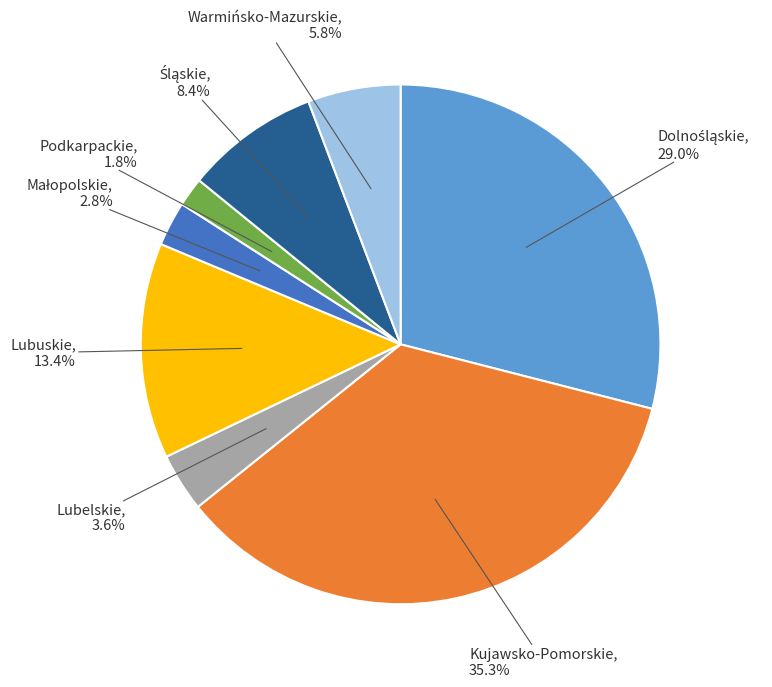

Is there any slice that represents more than half of the pie?

No